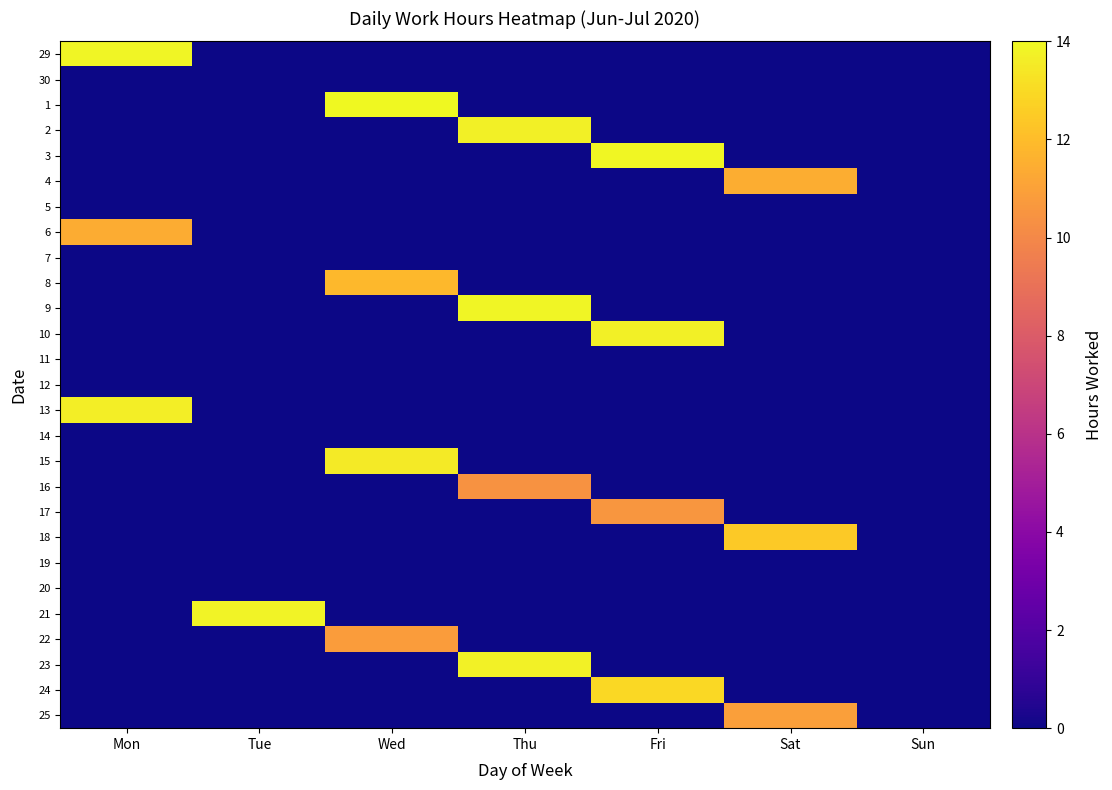

What is the spread (max minus min) of values at Wed?

14.0